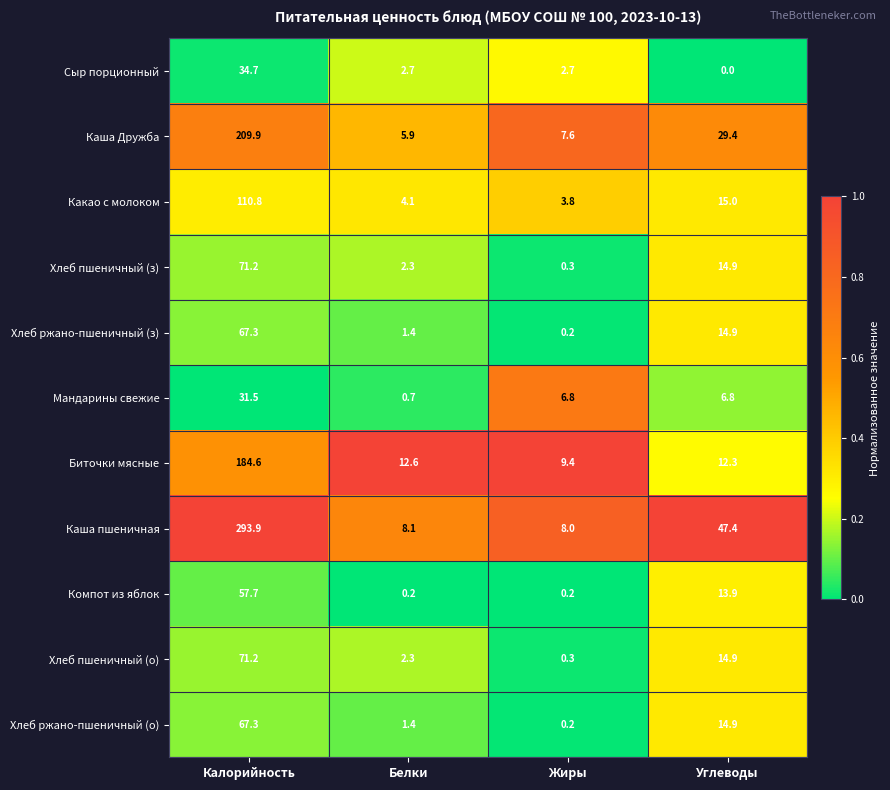

What is the difference between the Биточки мясные values at Жиры and Калорийность?

175.2